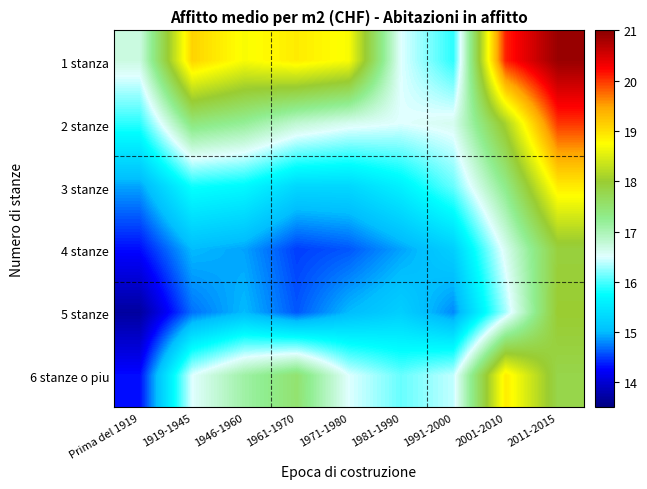

At how many categories does at least one series exceed 20?

2